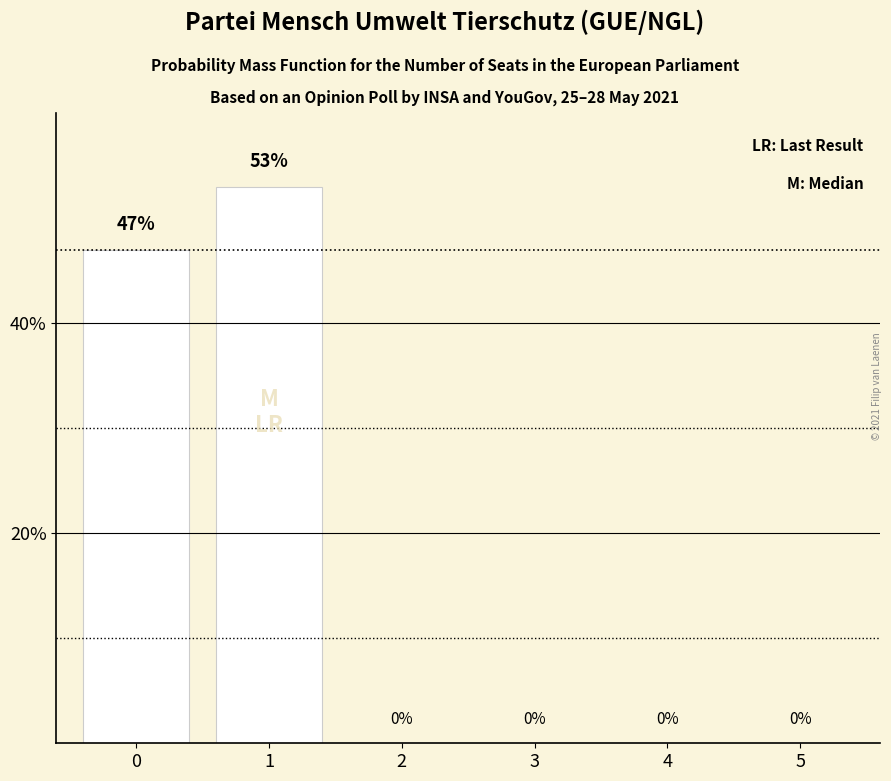

What is the average value?

17